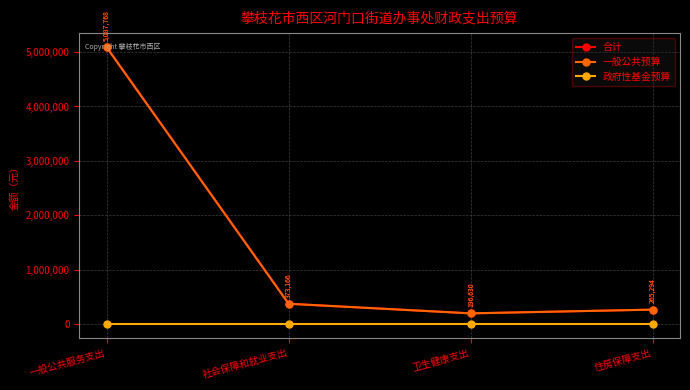

Is this an area chart (filled region under the line)?

No